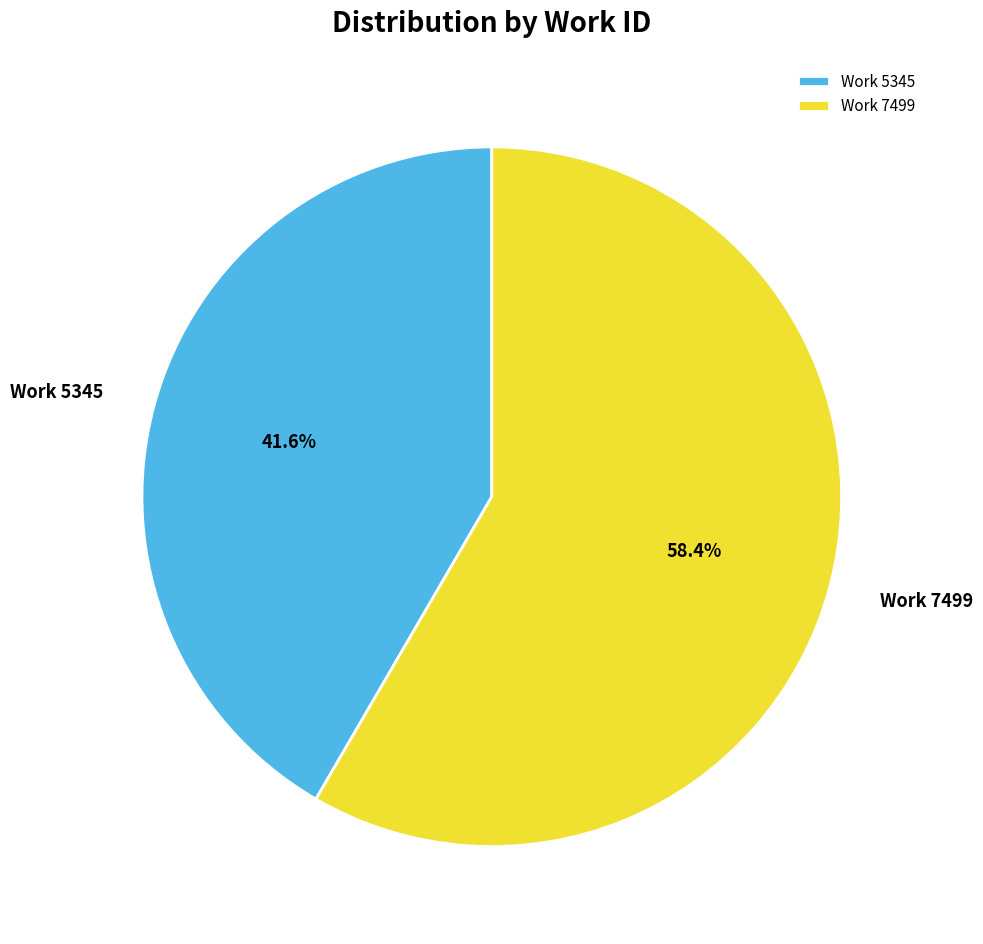

Do Work 5345 and Work 7499 together represent more than half of the pie?

Yes